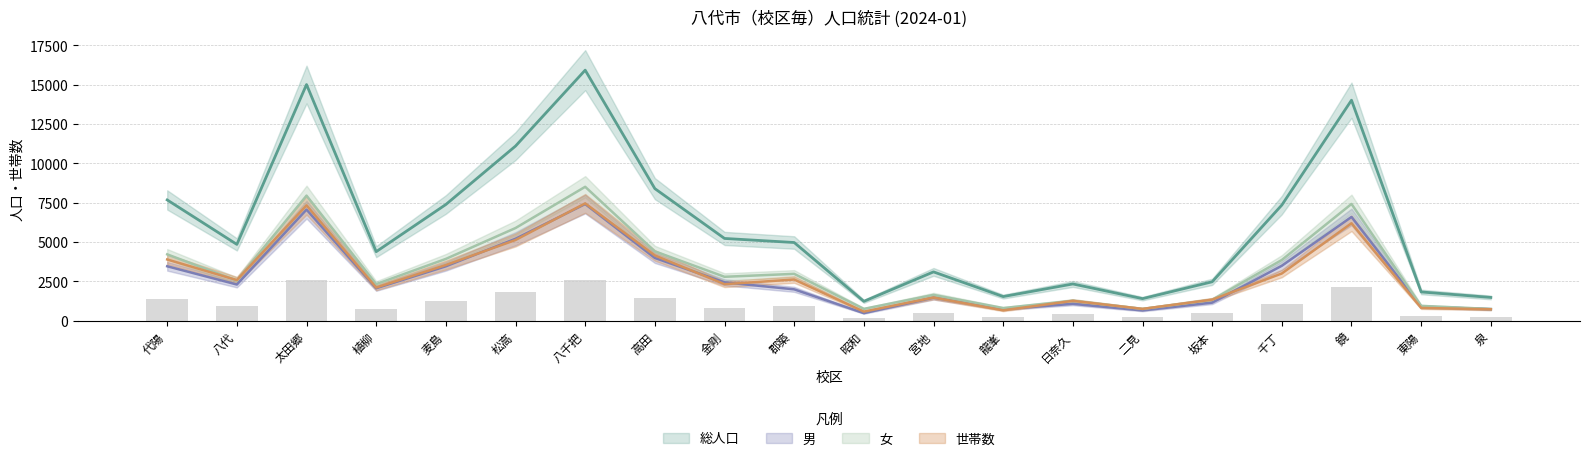

How many data points does each series have?

20